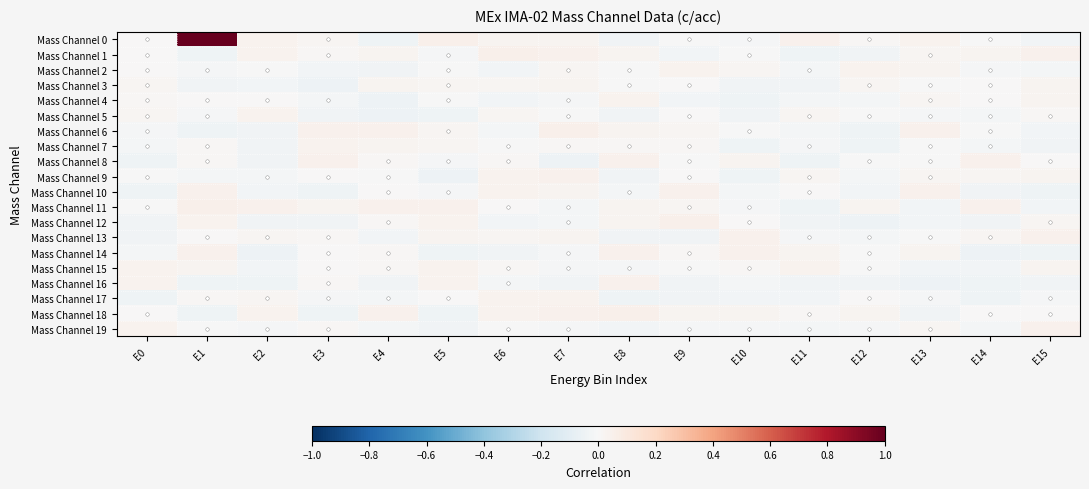

Which series has the widest spread of values?

Mass Channel 0